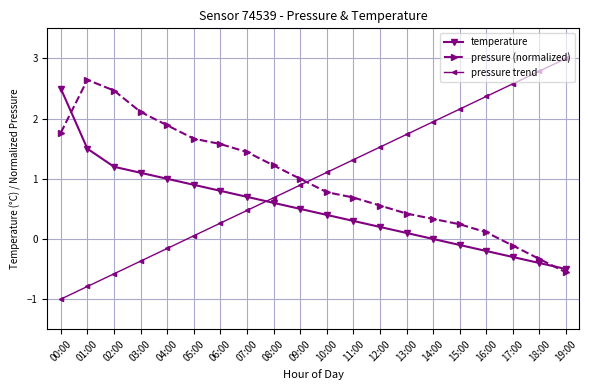

Reading right to left, extract all data points from this chart.

temperature: -0.5	-0.4	-0.3	-0.2	-0.1	0.0	0.1	0.2	0.3	0.4	0.5	0.6	0.7	0.8	0.9	1.0	1.1	1.2	1.5	2.5
pressure (normalized): -0.6	-0.3	-0.1	0.1	0.2	0.3	0.4	0.6	0.7	0.8	1.0	1.2	1.4	1.6	1.7	1.9	2.1	2.5	2.6	1.8
pressure trend: 3.0	2.8	2.6	2.4	2.2	1.9	1.7	1.5	1.3	1.1	0.9	0.7	0.5	0.3	0.1	-0.2	-0.4	-0.6	-0.8	-1.0